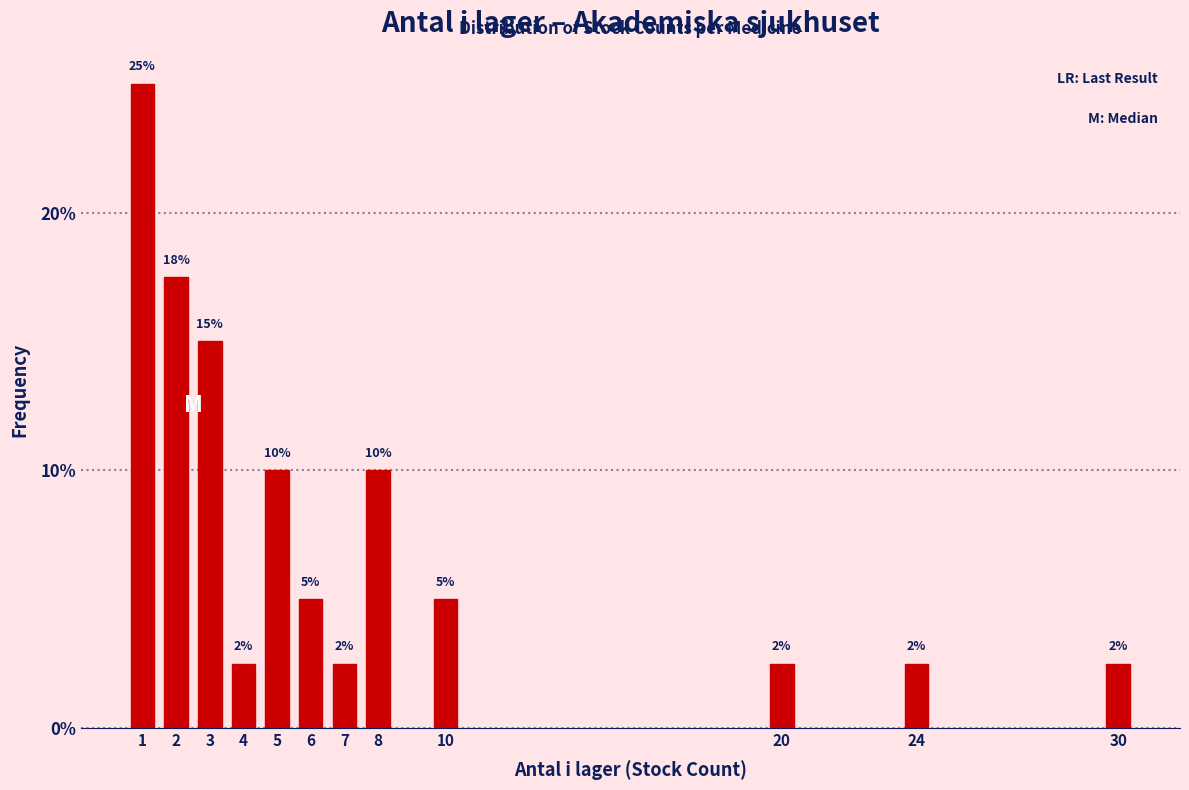

What is the minimum value shown in the chart?

2.5